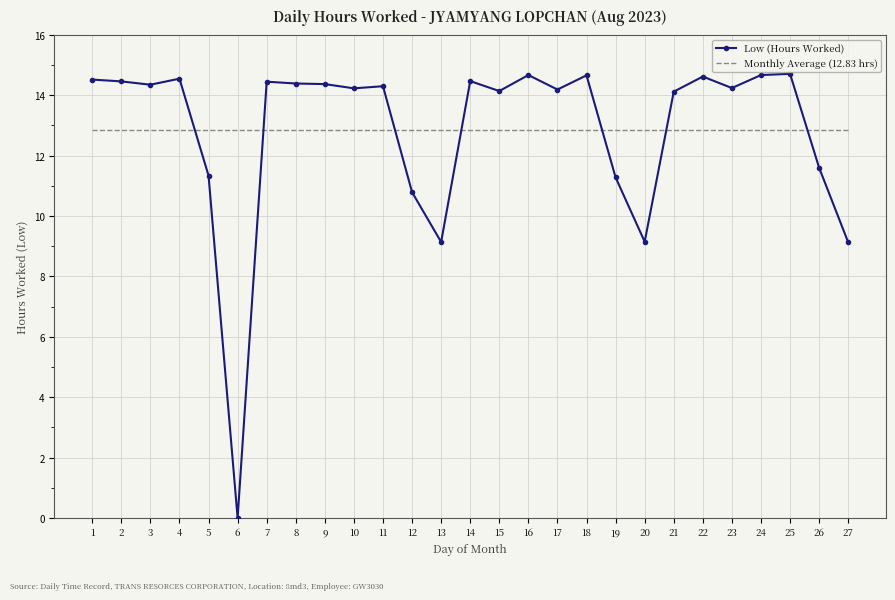

How many intersections are there between Low (Hours Worked) and Monthly Average (12.83 hrs)?

7